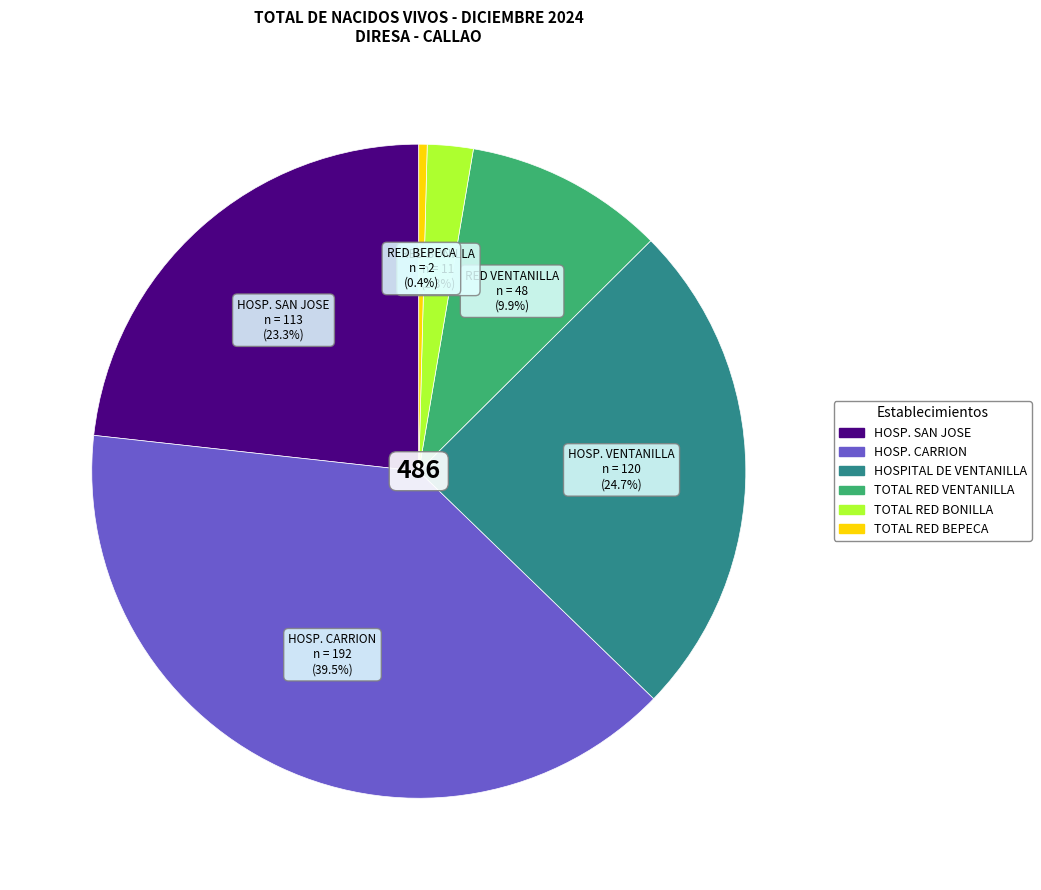

Which slice is the smallest?

TOTAL RED BEPECA